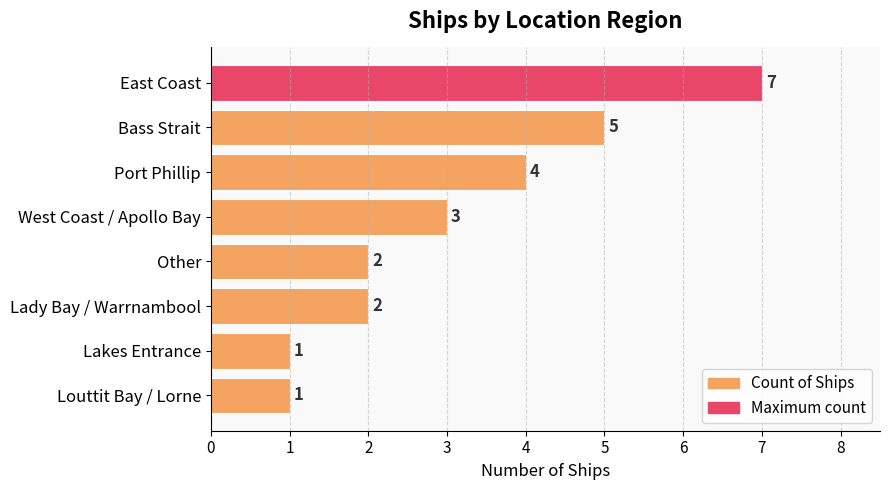

Which has a higher value, Bass Strait or Port Phillip?

Bass Strait